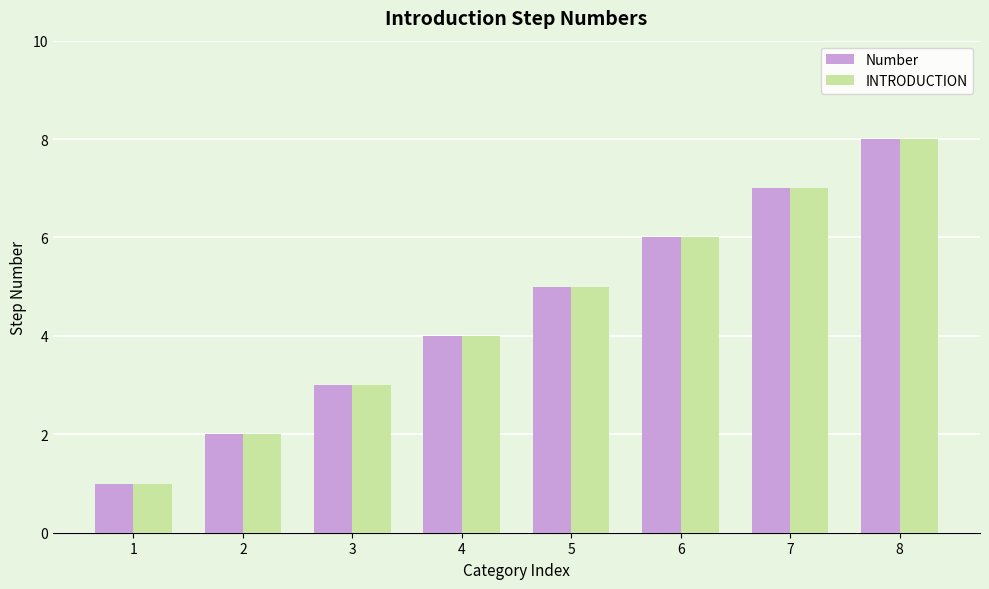

How many INTRODUCTION values are between 3 and 7?

5